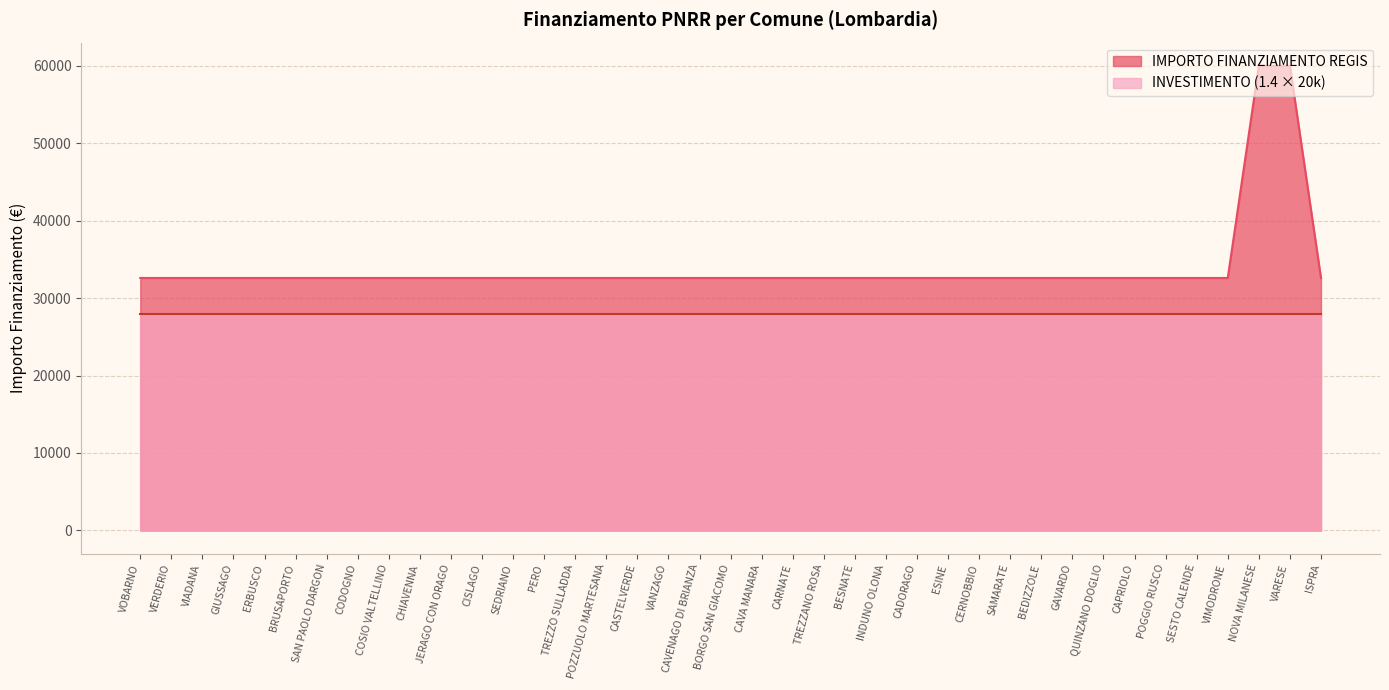

What is the spread (max minus min) of values at VOBARNO?

4589